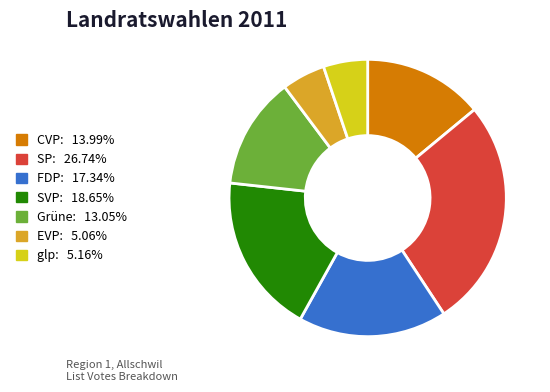

The CVP slice represents 14% of the pie. True or false?

True